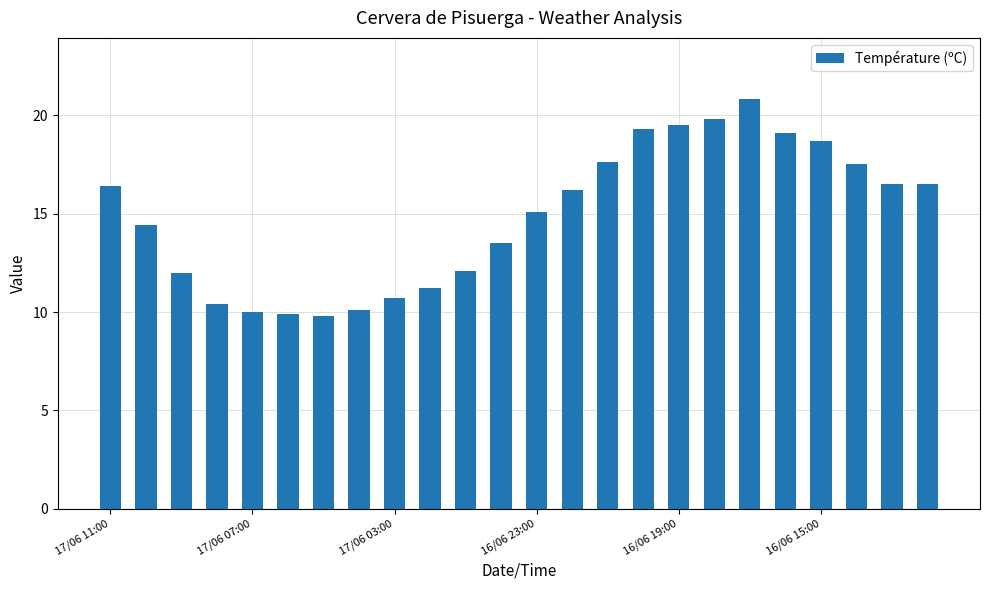

What is the greatest value displayed?

20.8